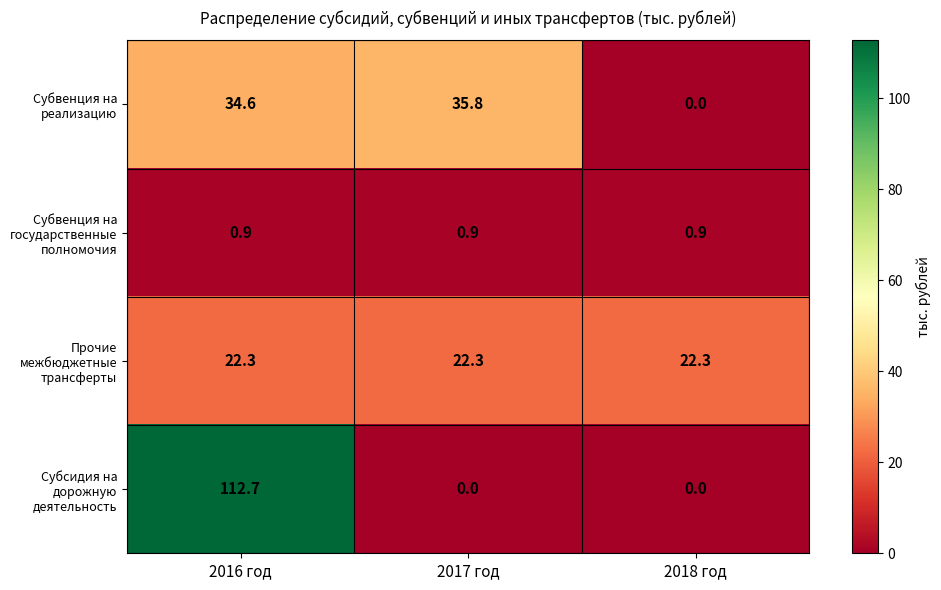

Reading left to right, what are all the values shown in this chart?

Субвенция на реализацию: 2016 год=34.6	2017 год=35.8	2018 год=0.0
Субвенция на государственные полномочия: 2016 год=0.9	2017 год=0.9	2018 год=0.9
Прочие межбюджетные трансферты: 2016 год=22.3	2017 год=22.3	2018 год=22.3
Субсидия на дорожную деятельность: 2016 год=112.7	2017 год=0.0	2018 год=0.0